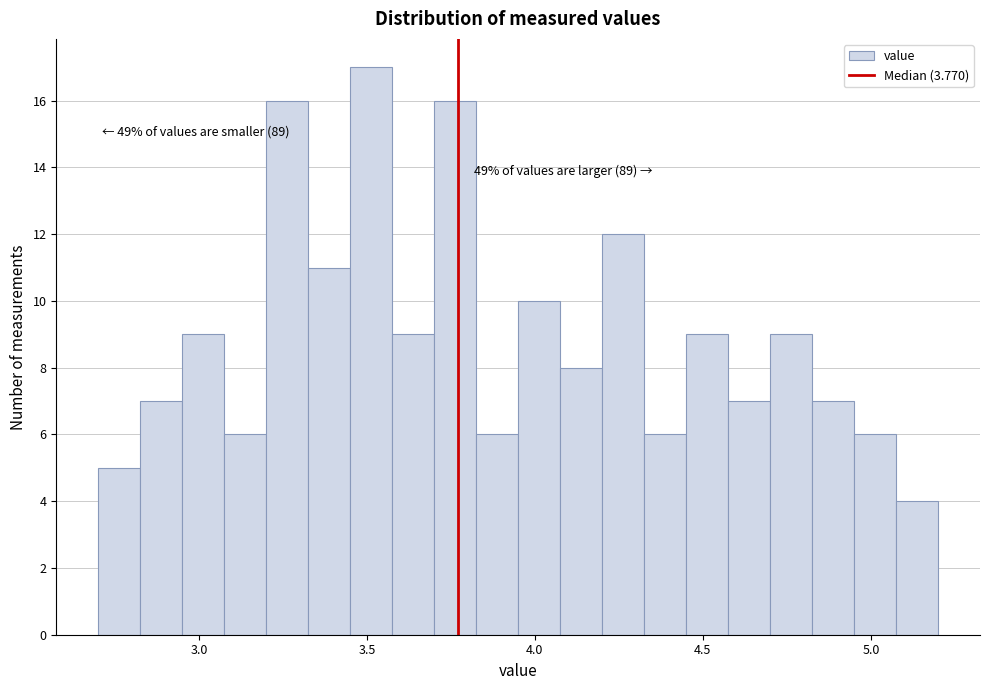

Read against the x-axis, roughly where is the centre of the tallest bar?

3.50